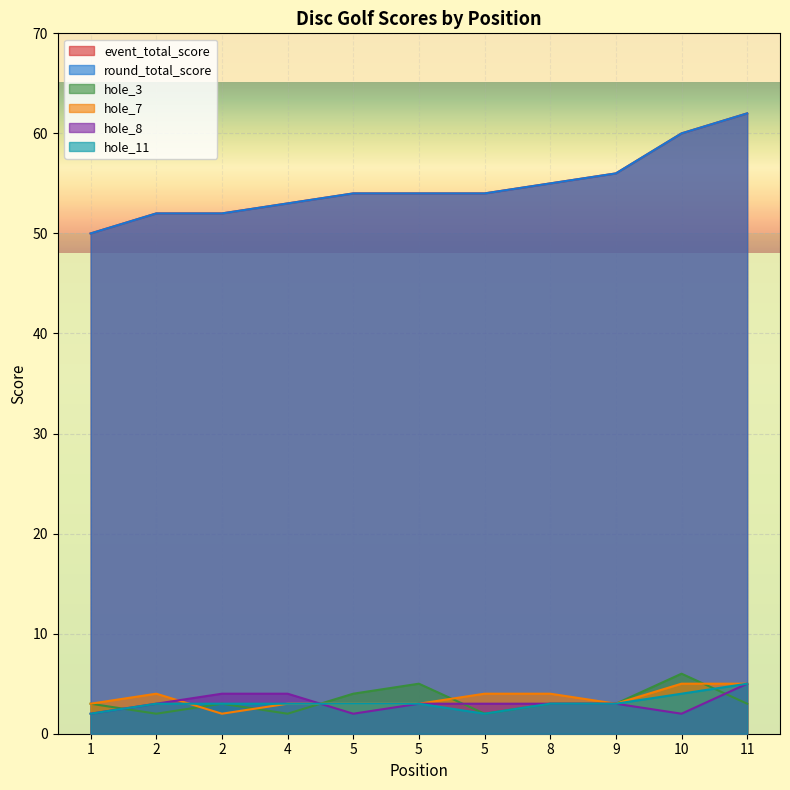

What is the value of the hole_8 point at the 4th from the left?

4